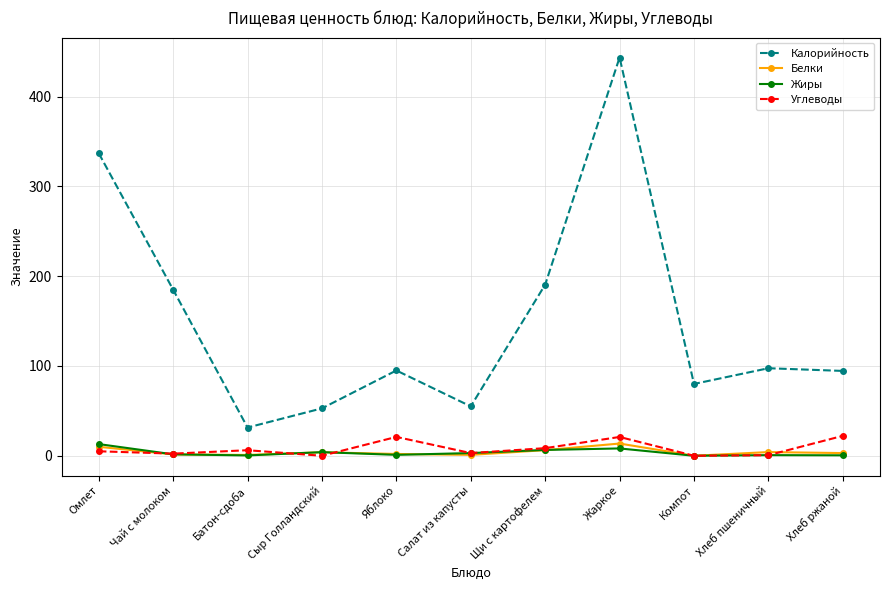

What position from the right is Сыр Голландский?

8